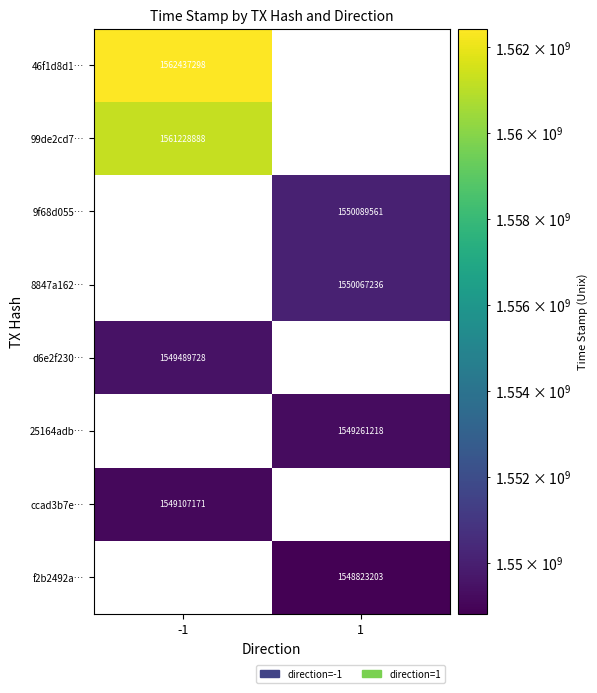

The value of 8847a162… at 1 is 2668249913. True or false?

False